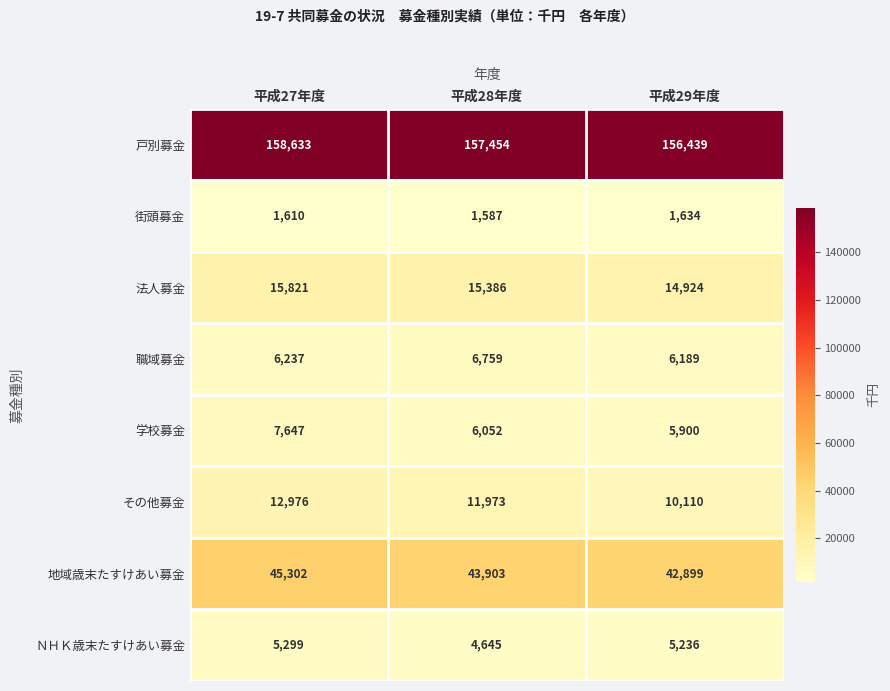

Which series changed the most between 平成27年度 and 平成28年度?

学校募金